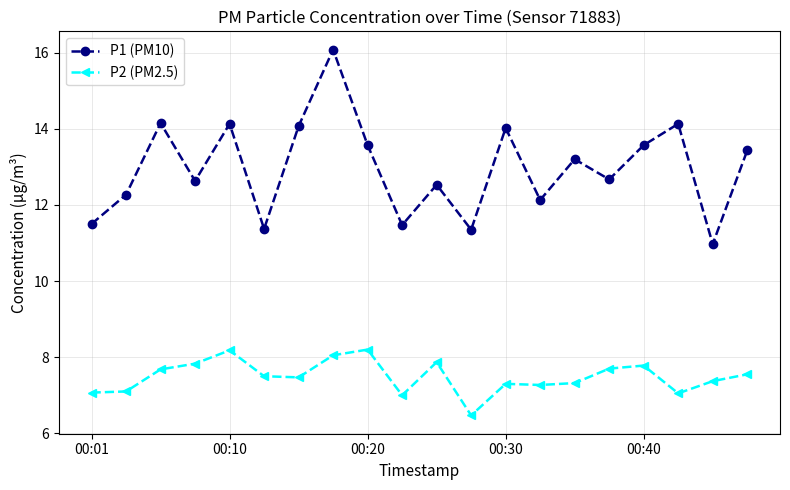

Rank the series by their average value, from lowest to highest.

P2 (PM2.5), P1 (PM10)